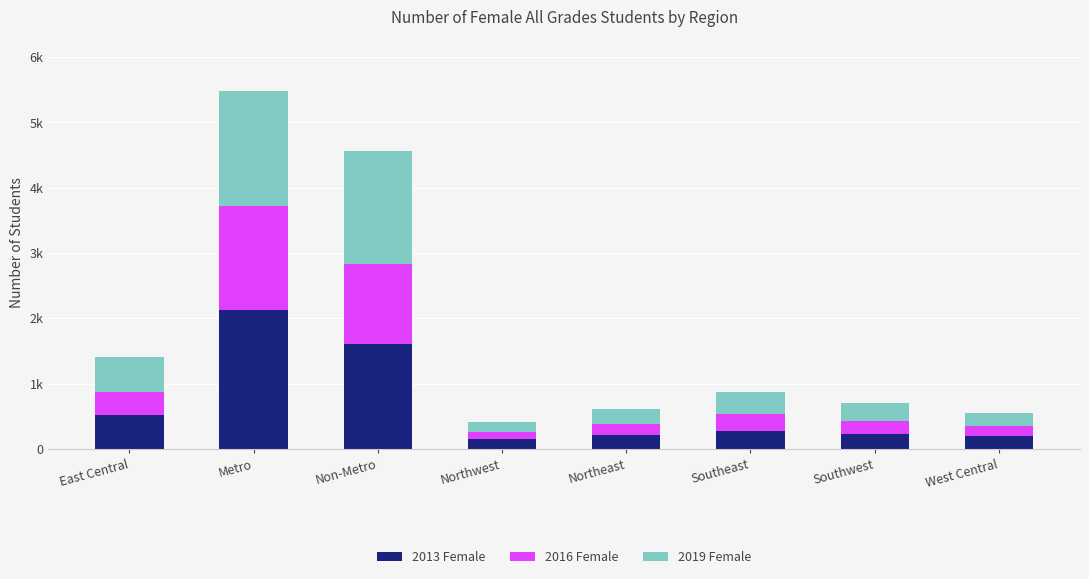

What are all the series names shown in the legend?

2013 Female, 2016 Female, 2019 Female